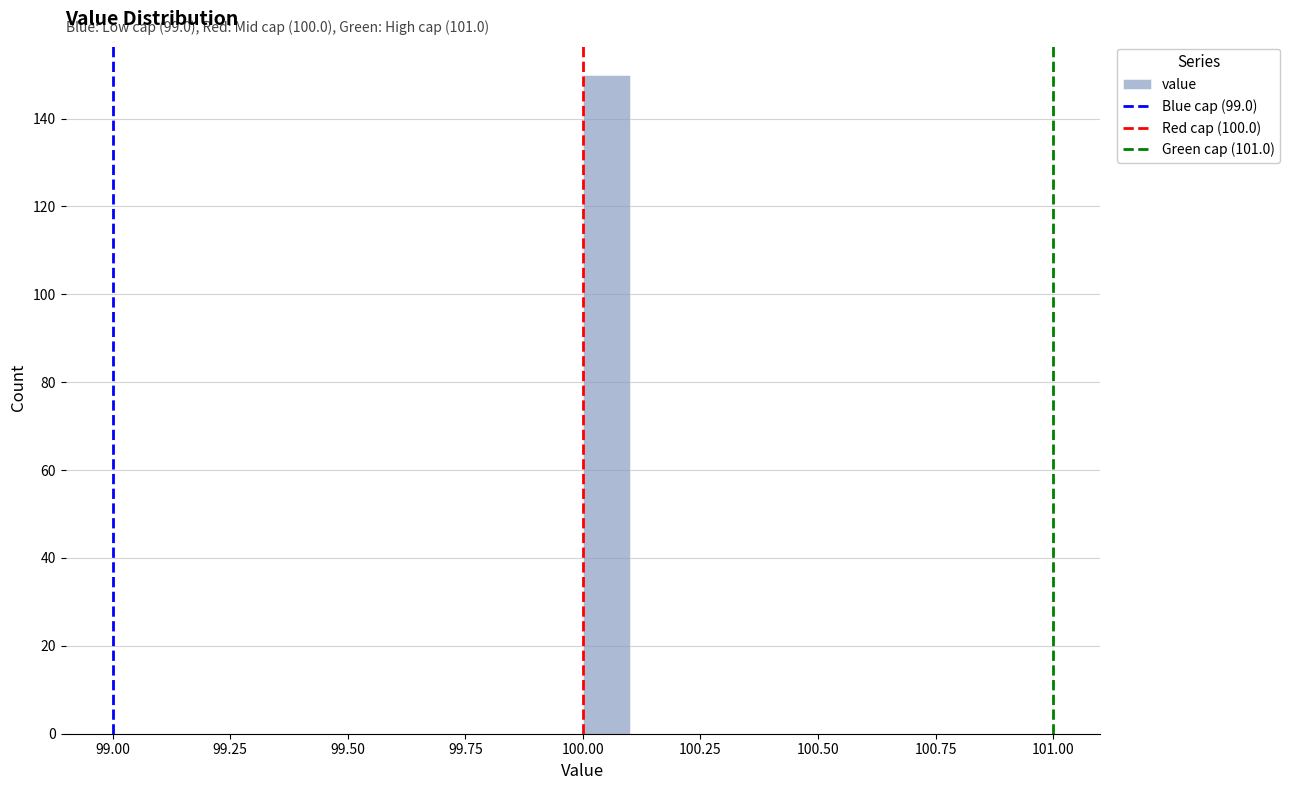

Around what value on the x-axis is the tallest bar? Give the approximate position of its centre, as read against the axis.

100.05